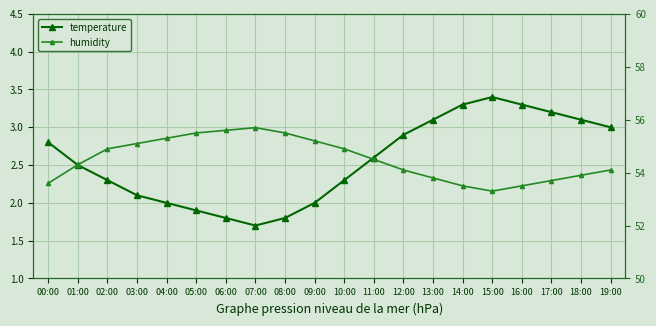

True or false: humidity and temperature intersect in this chart.

False